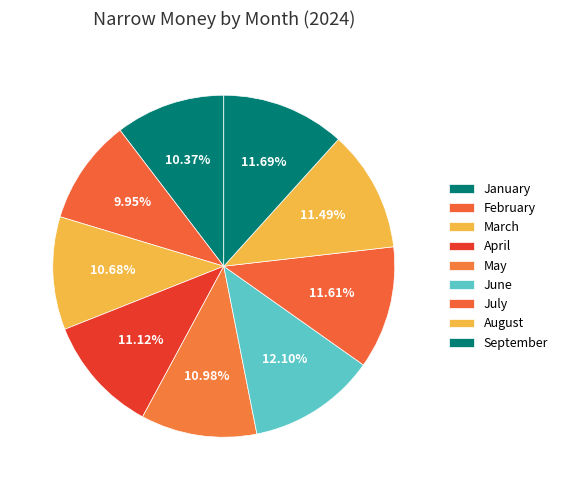

To the nearest percent, what is the combined percentage of September and May?

23%